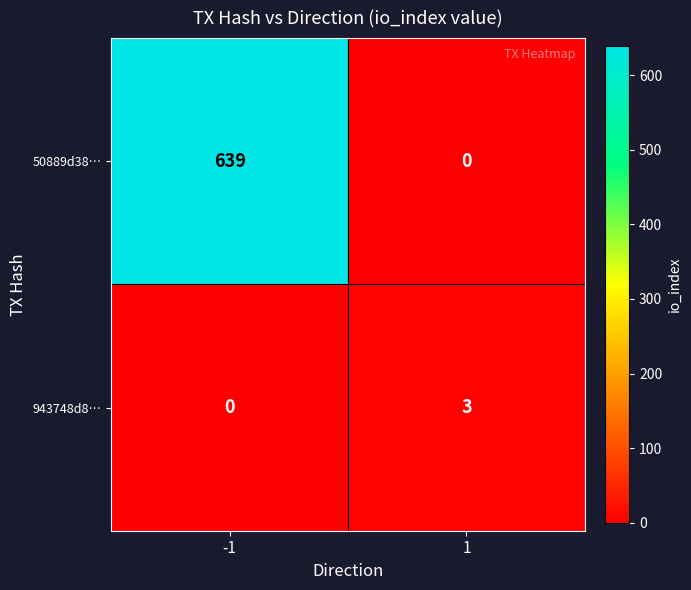

Which series has the largest total across all categories?

50889d38…